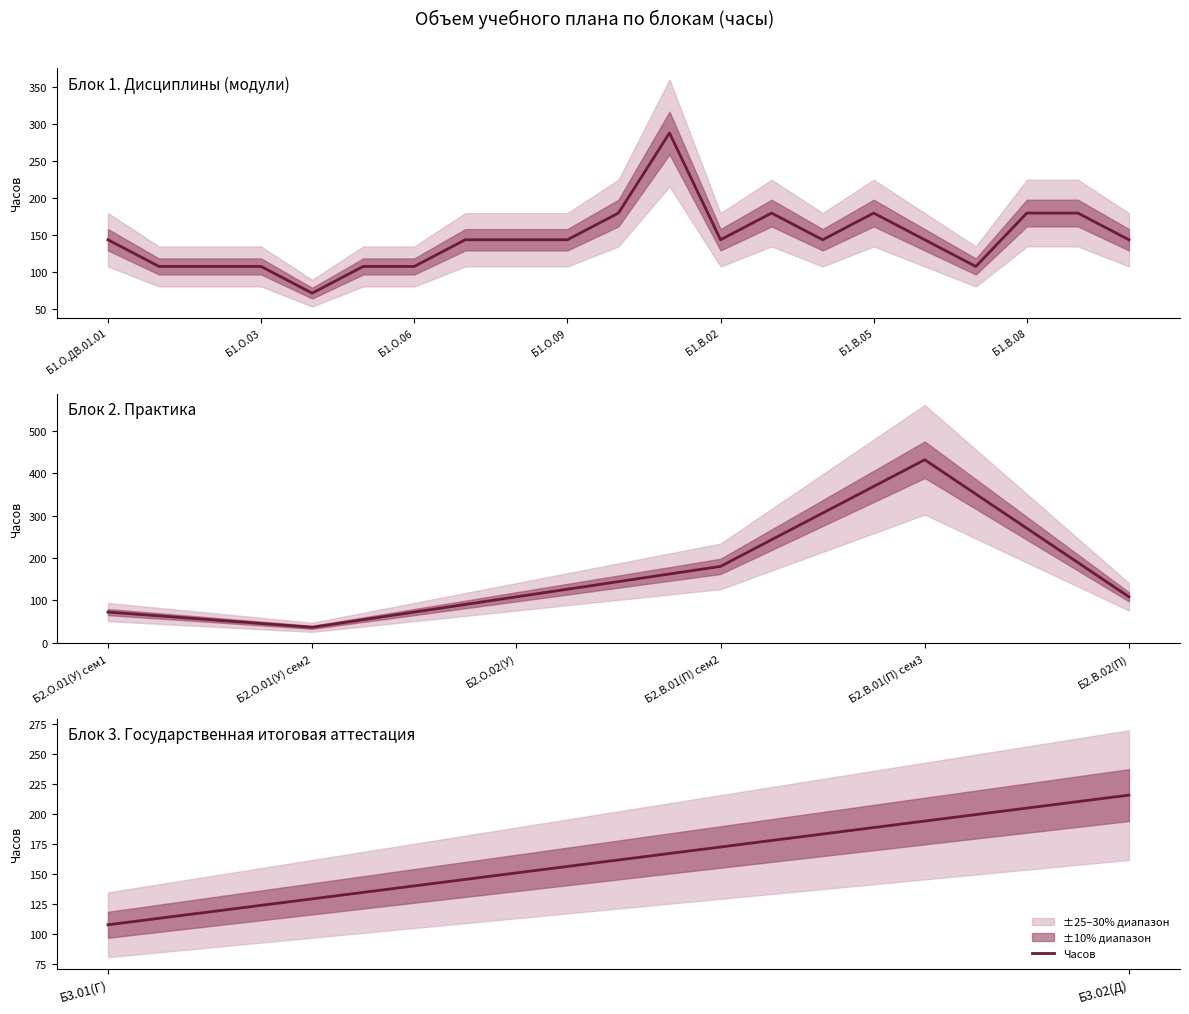

Does the chart display data point markers on the line(s)?

No